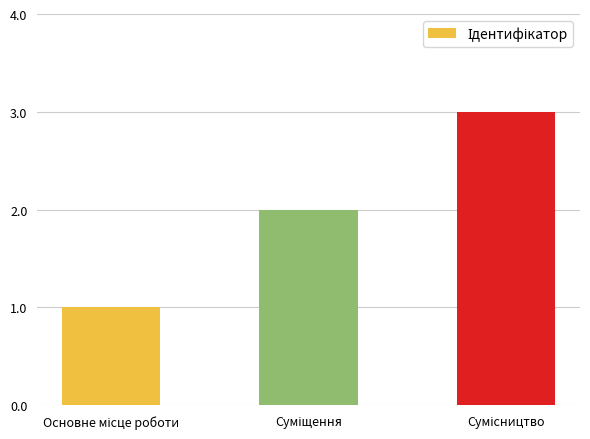

What is the sum of all values?

6